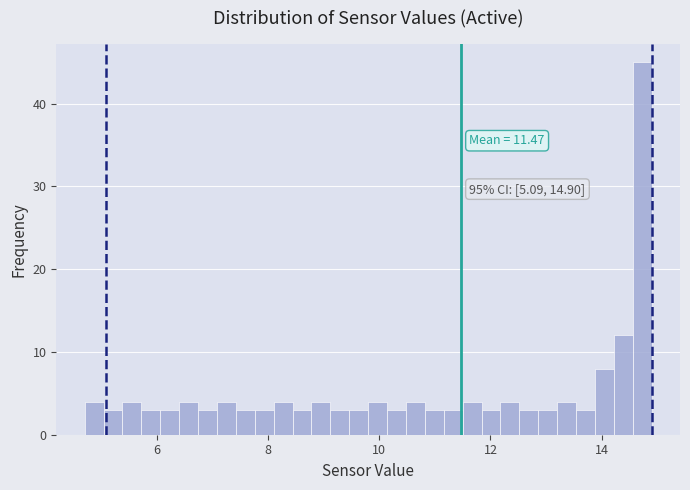

Around what value on the x-axis is the tallest bar? Give the approximate position of its centre, as read against the axis.

14.8